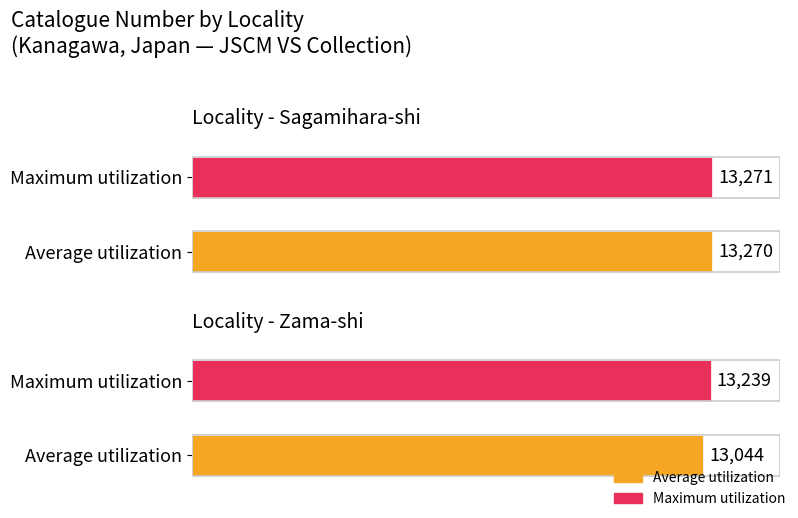

What is the label of the 1st bar from the right?

Zama-shi